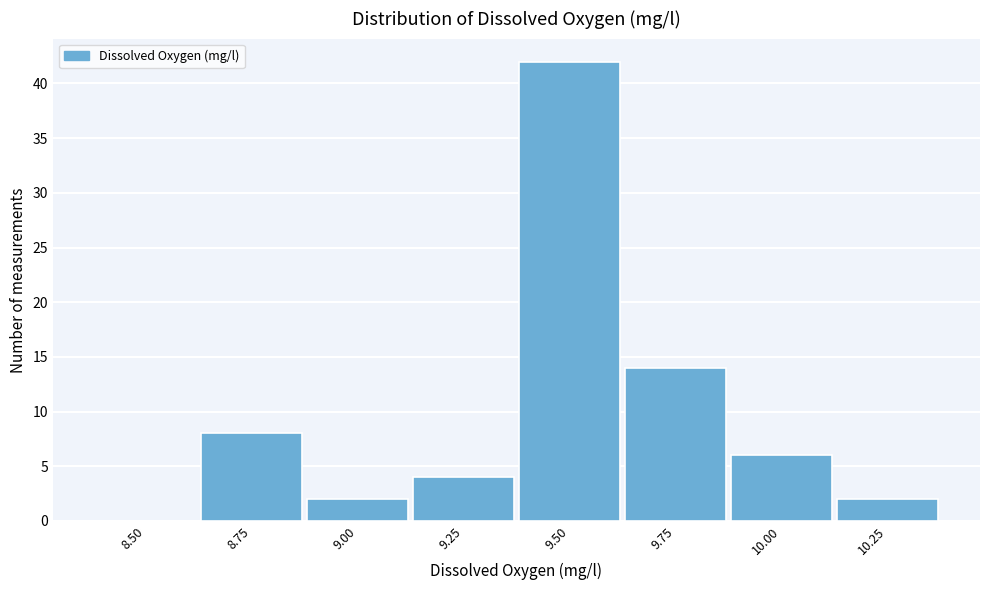

Reading left to right, transcribe all the data shown in this chart.

8.50=0	8.75=8	9.00=2	9.25=4	9.50=42	9.75=14	10.00=6	10.25=2